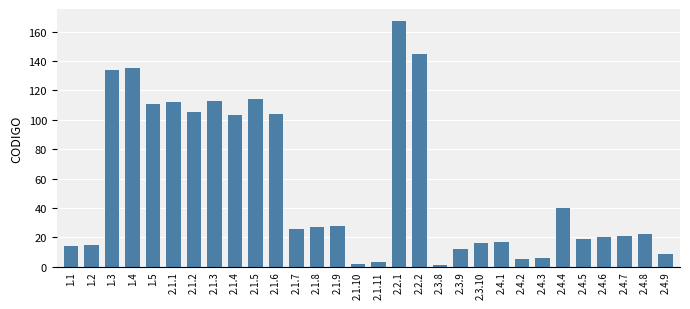

What is the smallest value displayed?

1